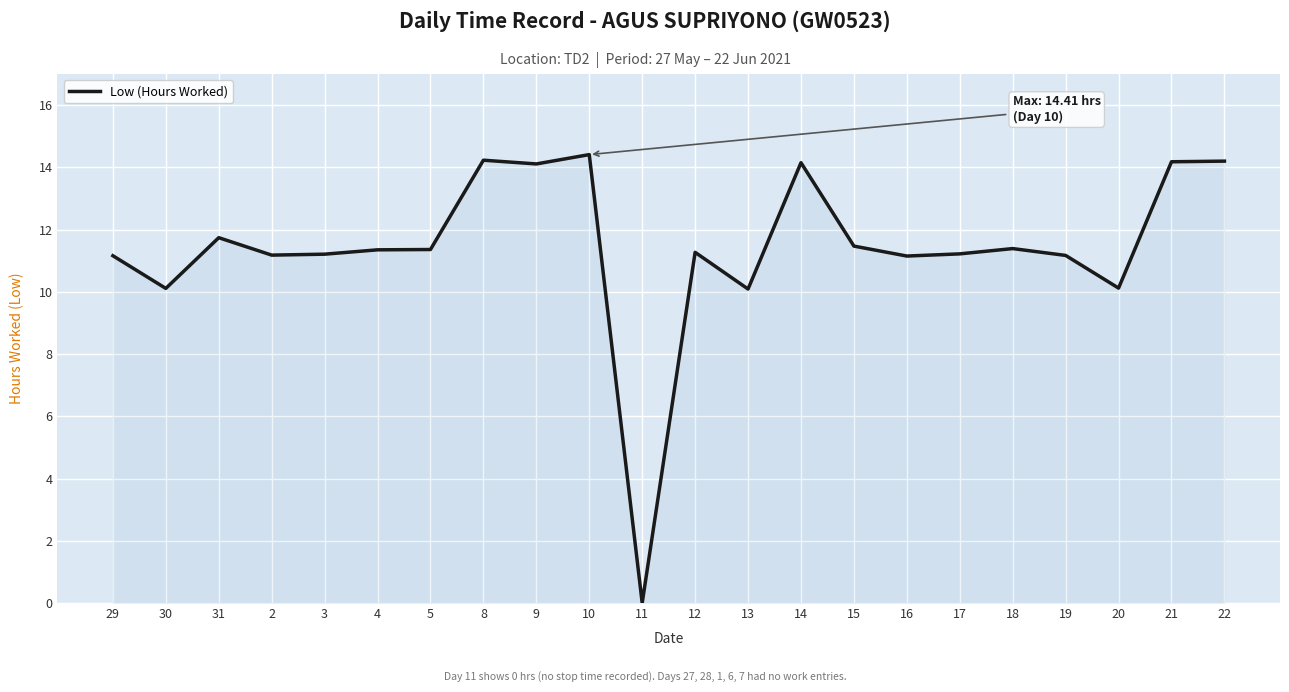

Is it true that the value at 8 is 22.5?

False